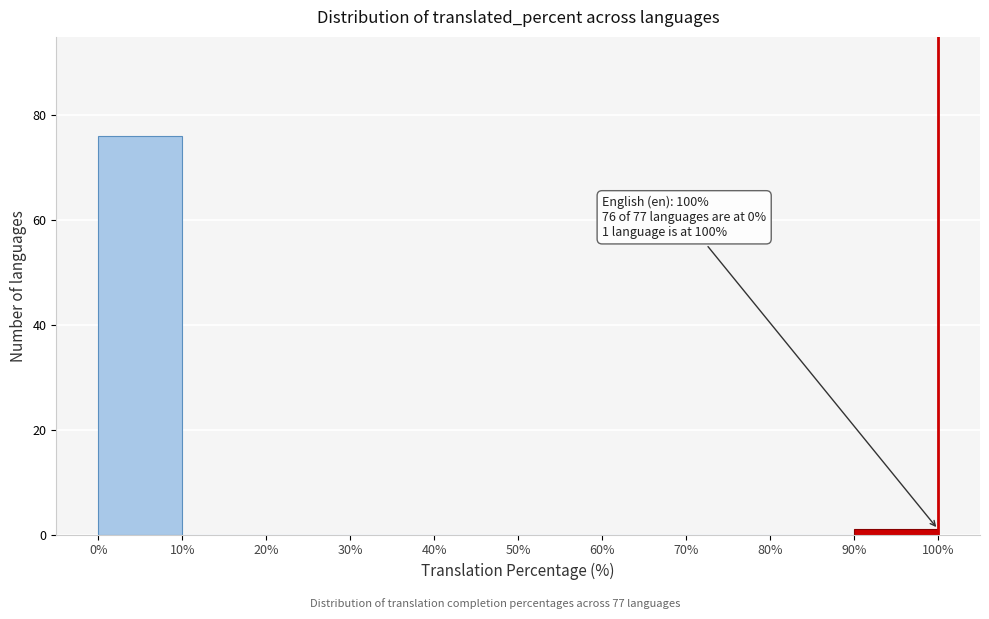

Over which range of the x-axis is the bar tallest?

0% to 10%